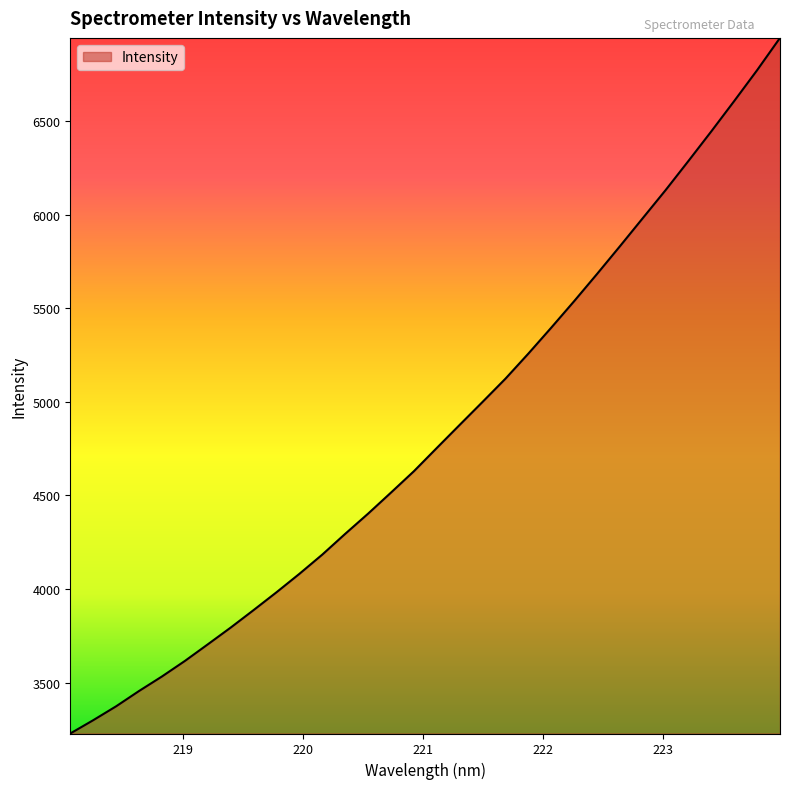

What is the difference between the maximum and minimum values?

3715.9